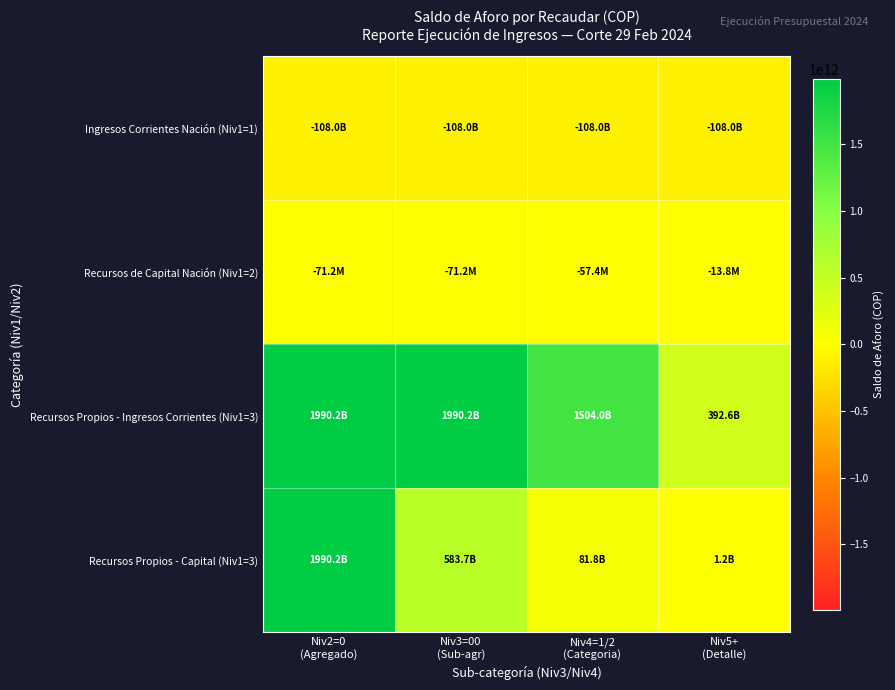

Which series changed the most between Niv3=00 (Sub-agr) and Niv4=1/2 (Categoria)?

Recursos Propios - Capital (Niv1=3)